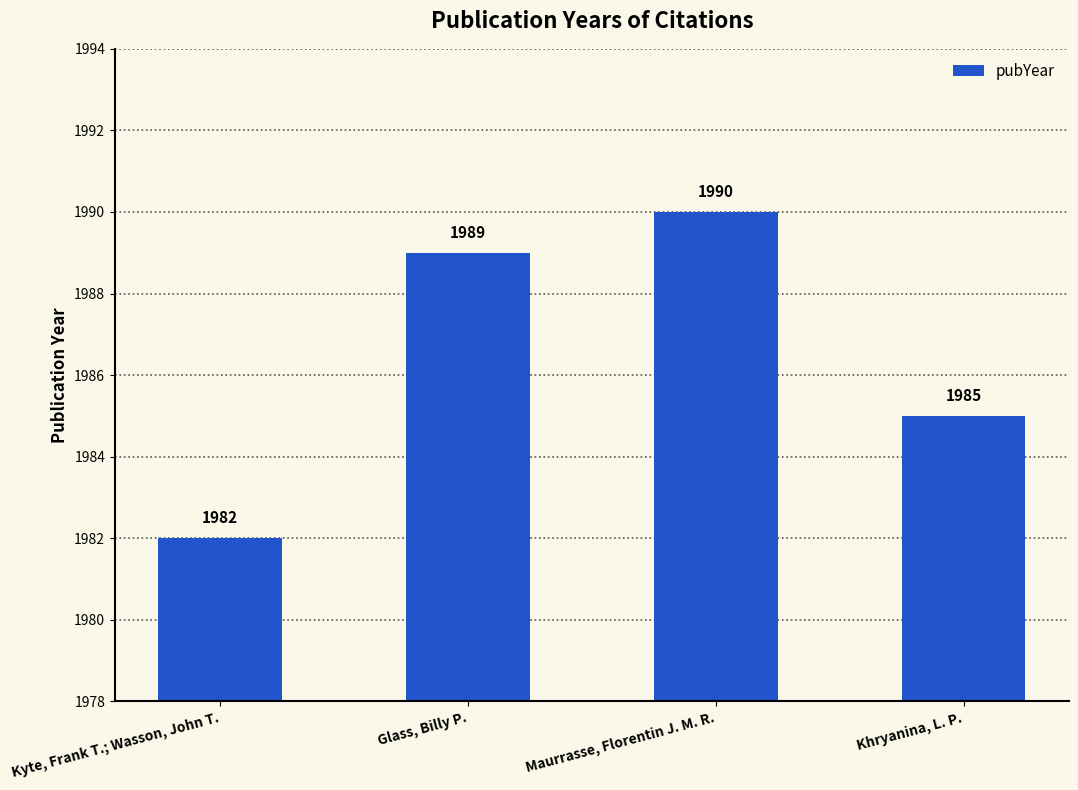

Rank the categories by value from highest to lowest.

Maurrasse, Florentin J. M. R., Glass, Billy P., Khryanina, L. P., Kyte, Frank T.; Wasson, John T.